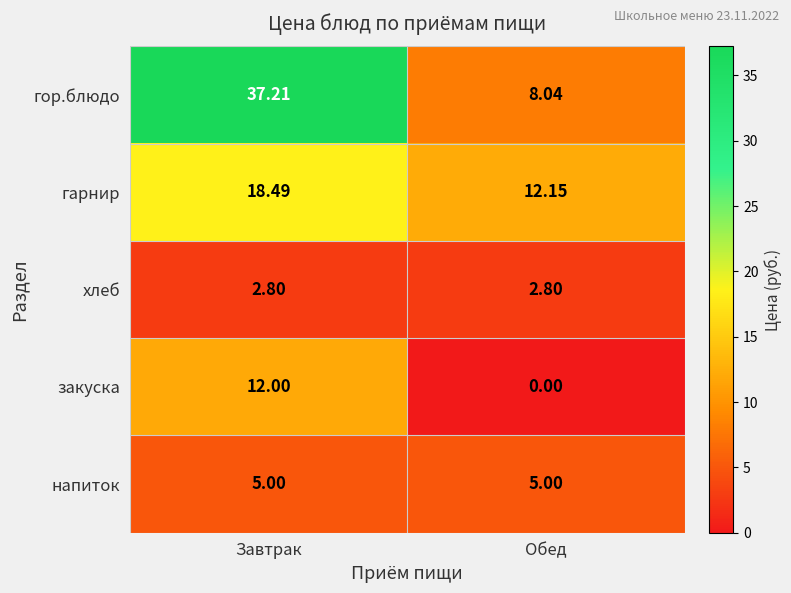

What is the total value across all series at Завтрак?

75.5